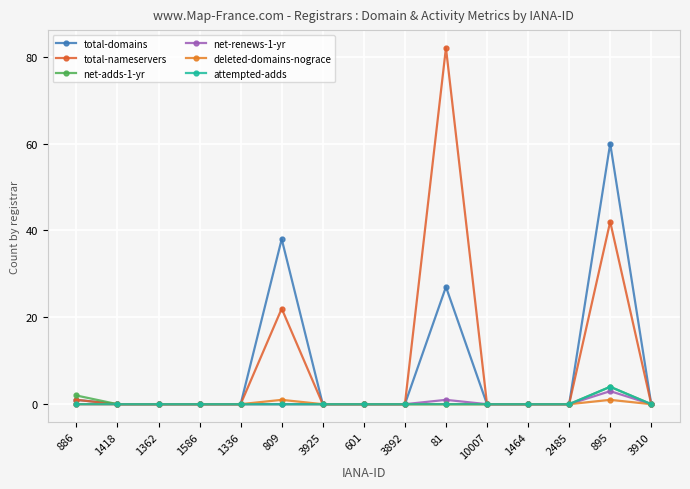

Is the value of net-adds-1-yr at 886 greater than the value of net-renews-1-yr at 895?

No